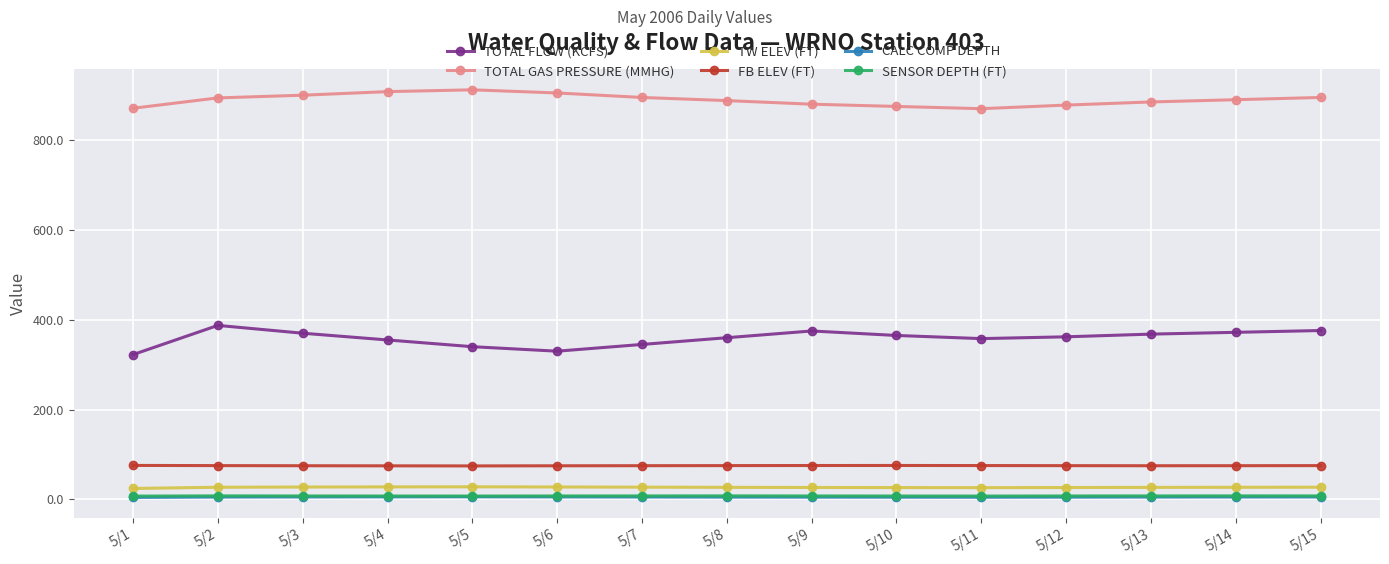

What are all the series names shown in the legend?

TOTAL FLOW (KCFS), TOTAL GAS PRESSURE (MMHG), TW ELEV (FT), FB ELEV (FT), CALC COMP DEPTH, SENSOR DEPTH (FT)